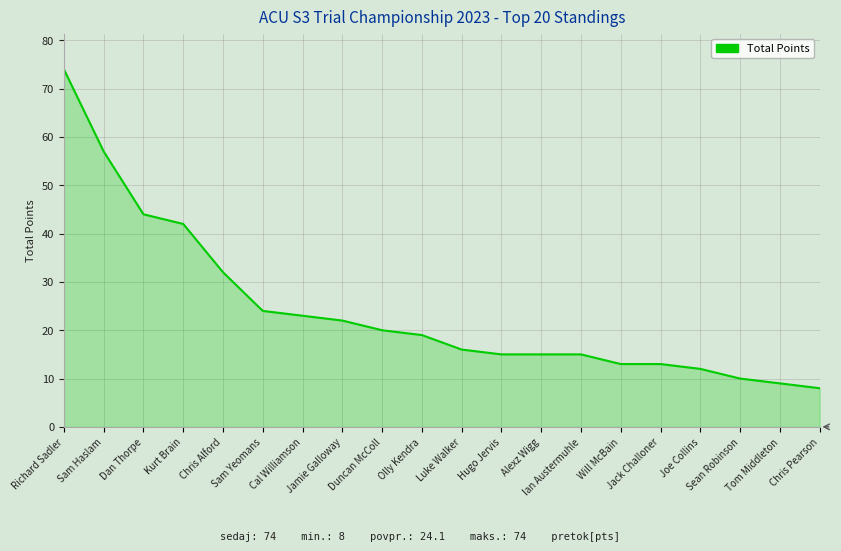

At which label is the value closest to 41?

Kurt Brain